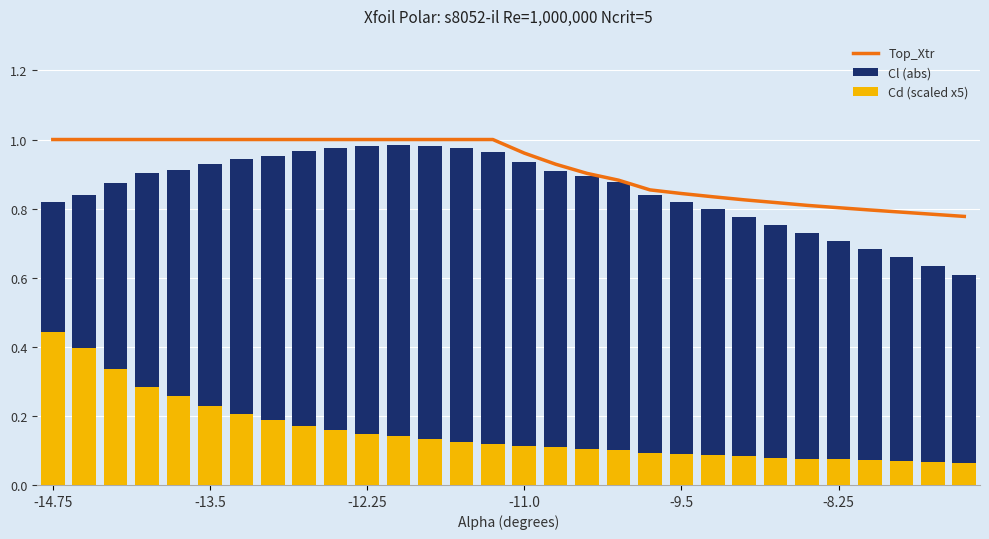

The Cd (scaled x5) series shows 0.1 at 24. True or false?

False